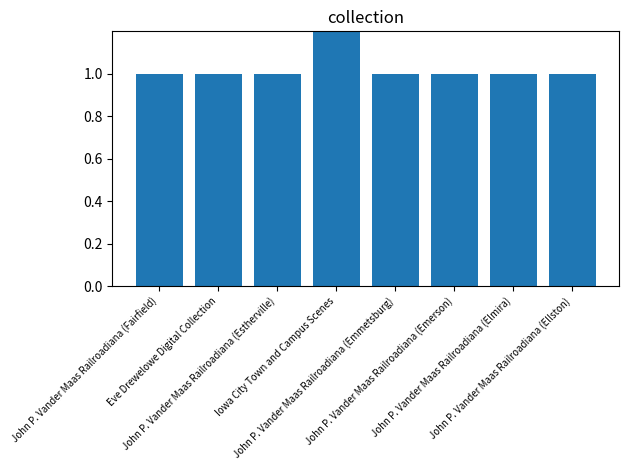

Between Iowa City Town and Campus Scenes and Eve Drewelowe Digital Collection, which is larger?

Iowa City Town and Campus Scenes